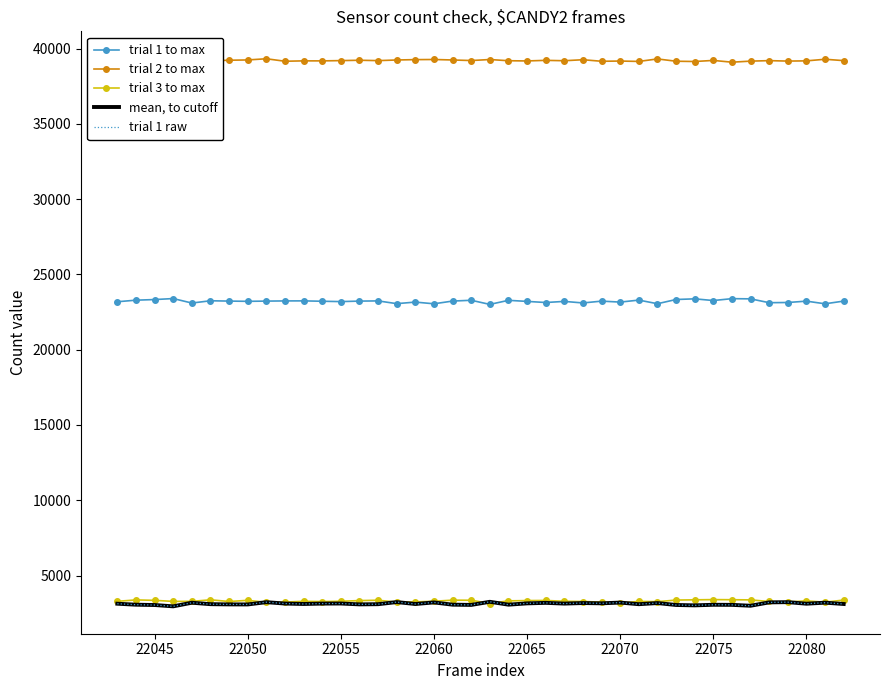

What is the smallest value displayed?

2952